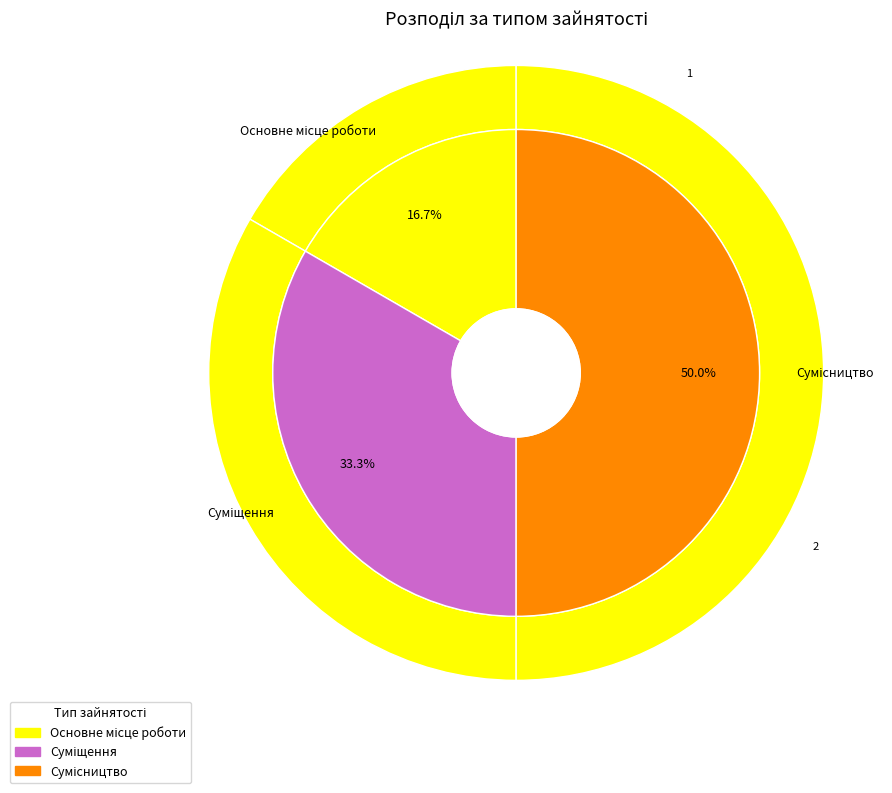

How many segments does this pie chart have?

3